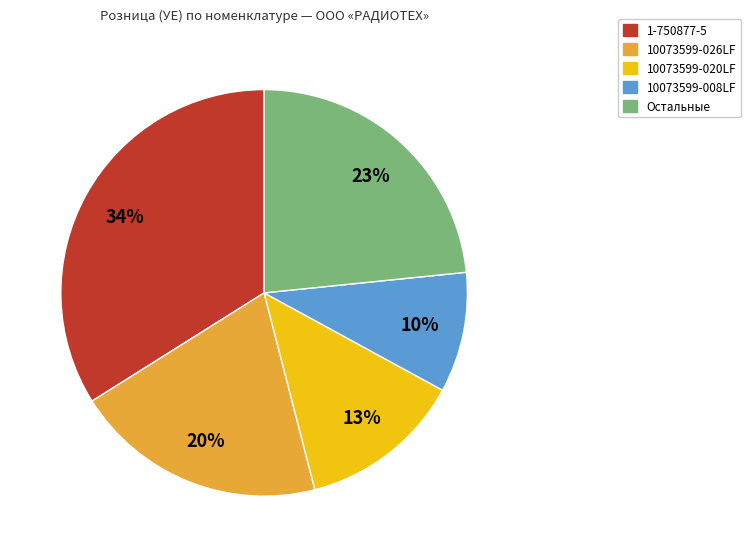

To the nearest percent, what is the average slice percentage?

20%